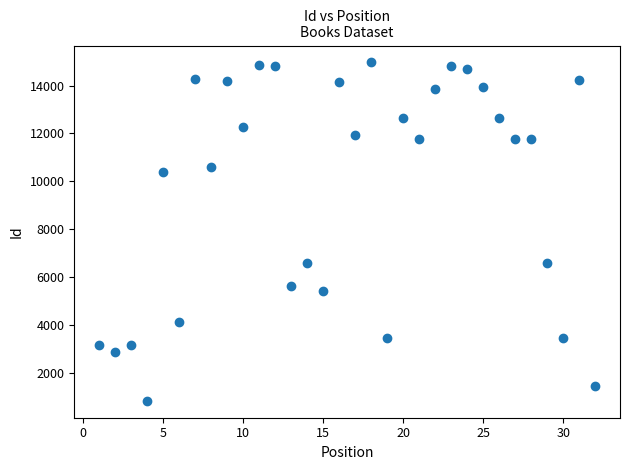

What is the range of Y values (max minus min)?

14123